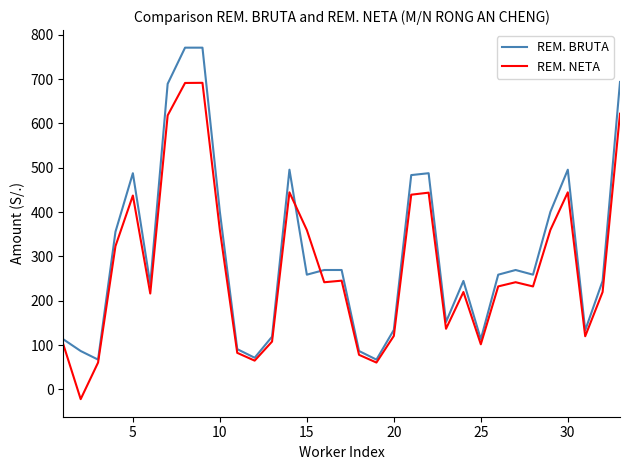

What are all the series names shown in the legend?

REM. BRUTA, REM. NETA